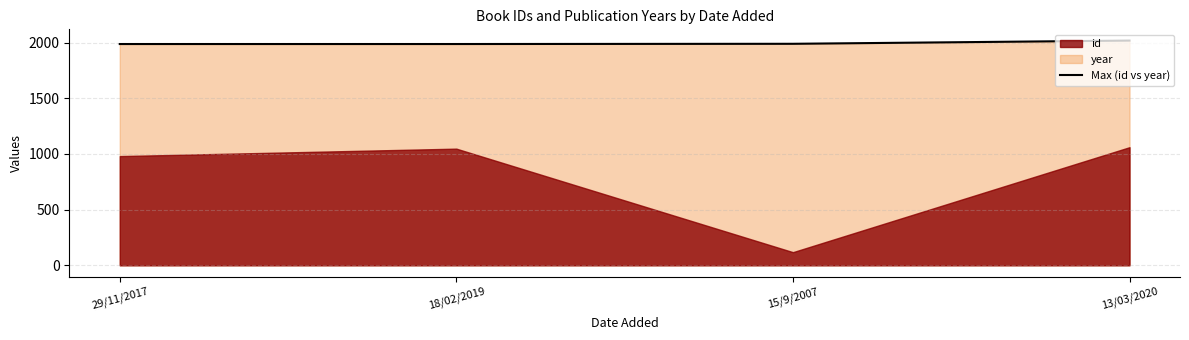

What position from the left is 18/02/2019?

2